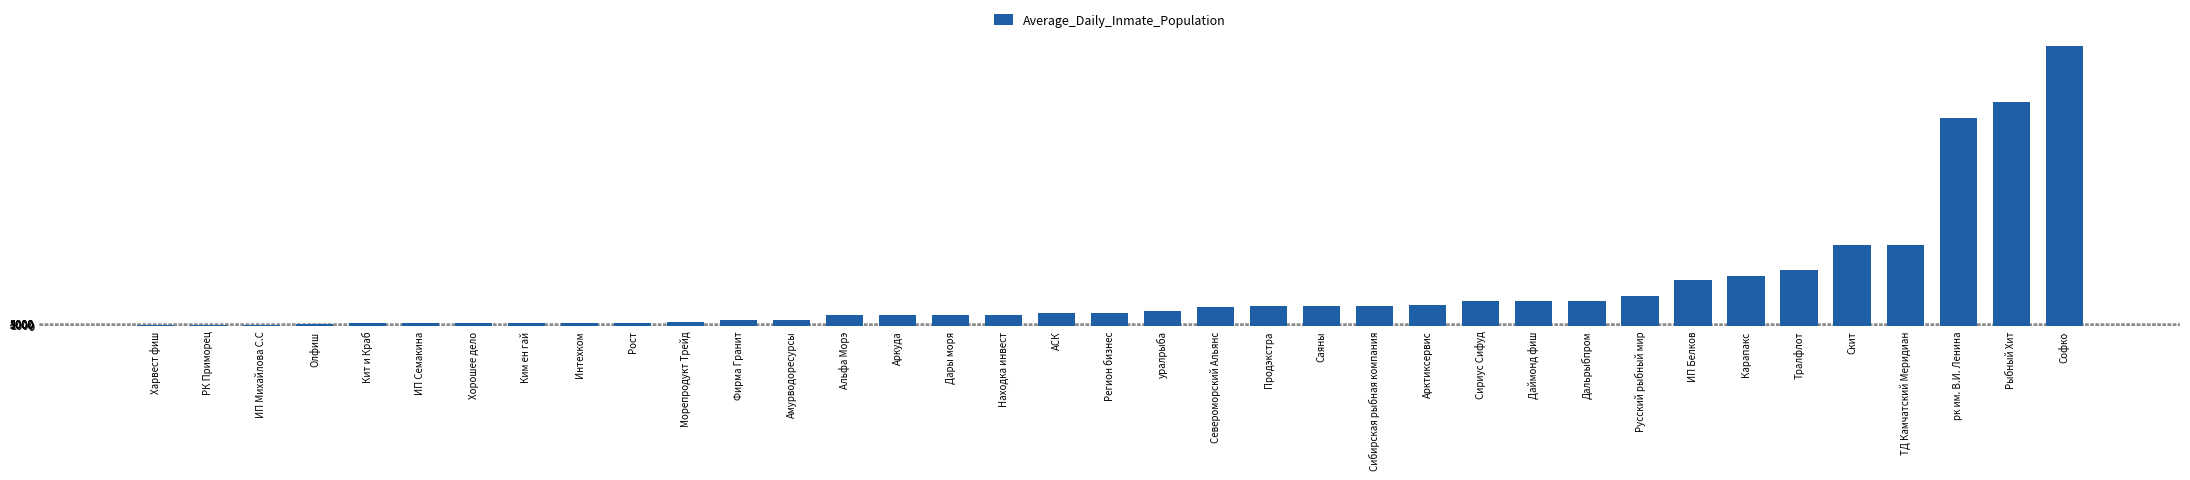

The chart shows a value of 44998.7 at Сириус Сифуд. True or false?

True